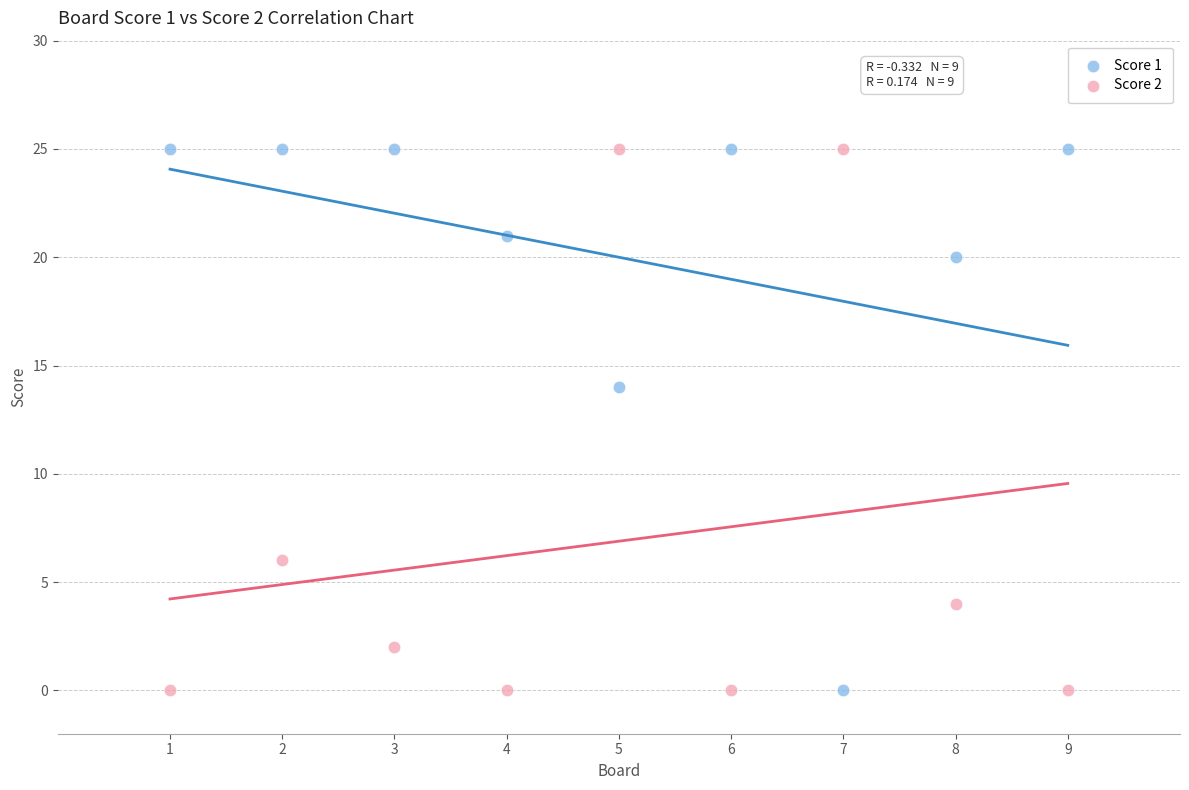

What is the X range (max minus min) for the scatter plot?

8